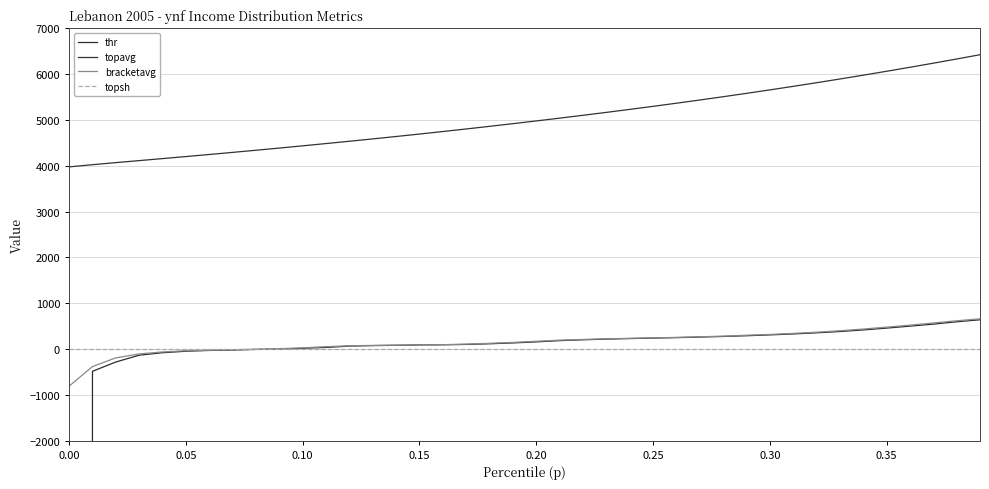

True or false: topavg and topsh intersect in this chart.

False